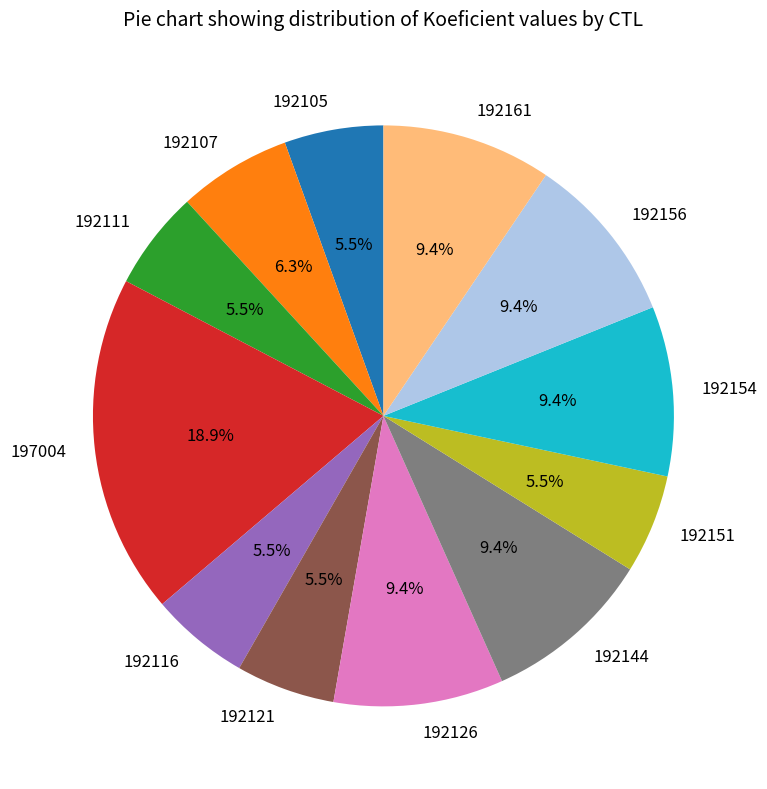

What is the ratio of the value at 192116 to the value at 192156?

0.6